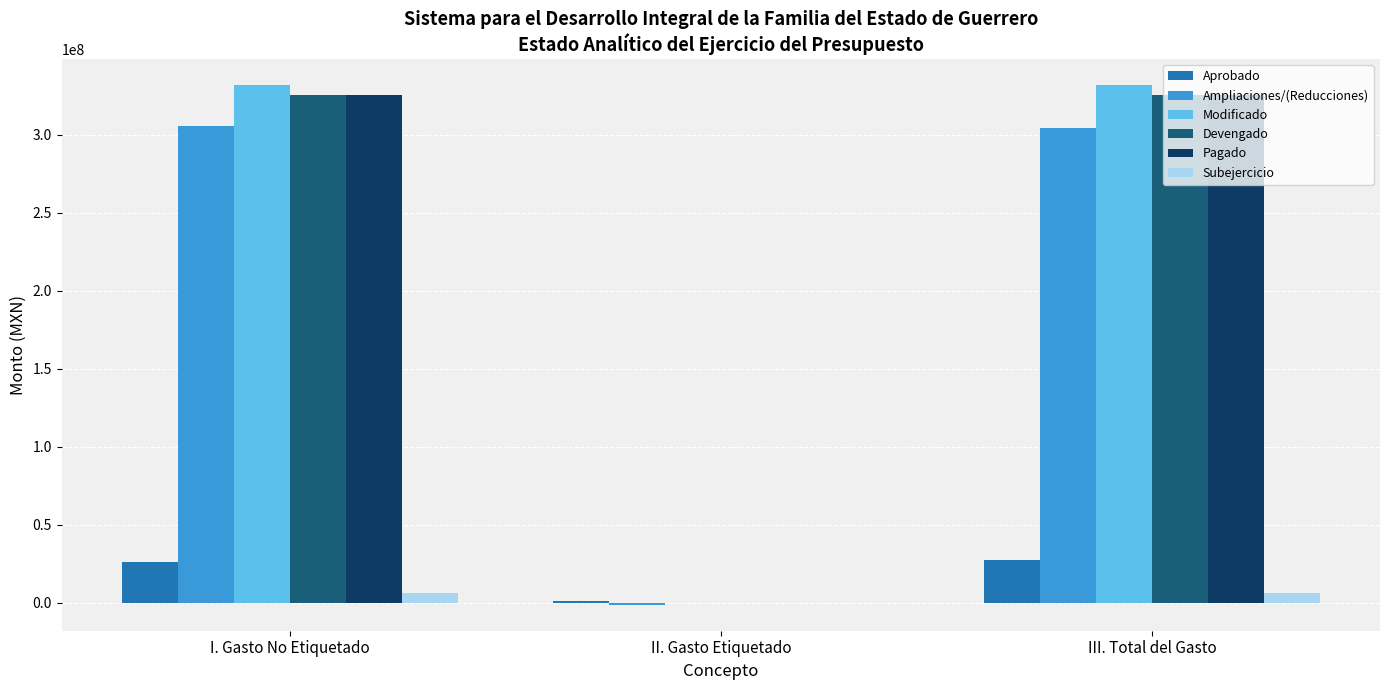

What is the sum of all Ampliaciones/(Reducciones) values?

609164082.1